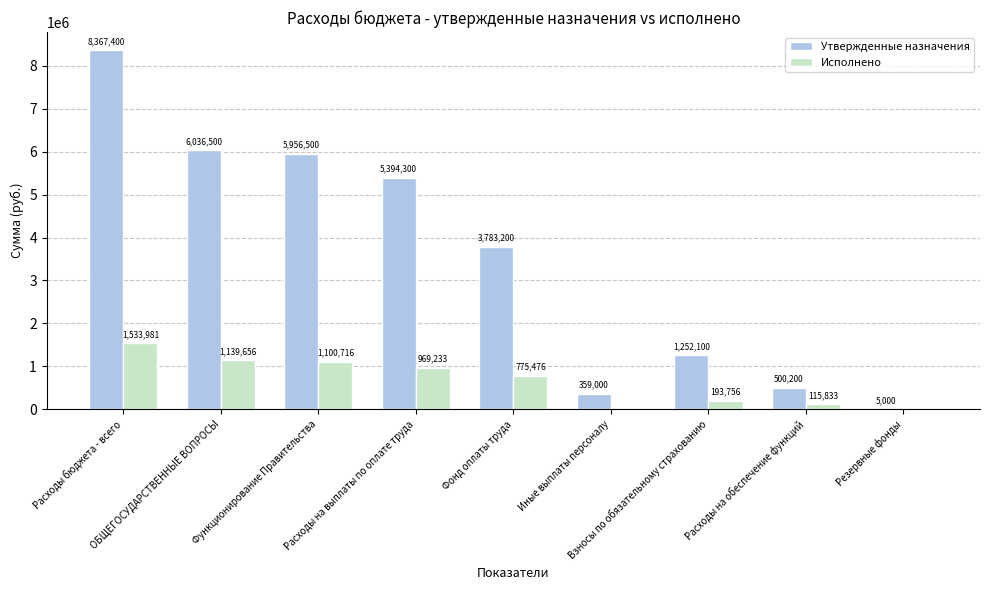

The value of Исполнено at Расходы бюджета - всего is 1533981.4. True or false?

True